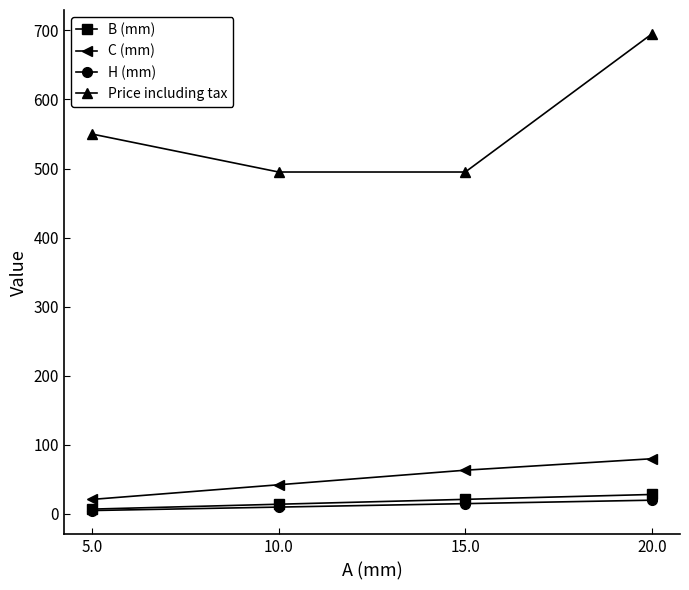

Is it true that C (mm) equals 109.2 at 20.0?

False